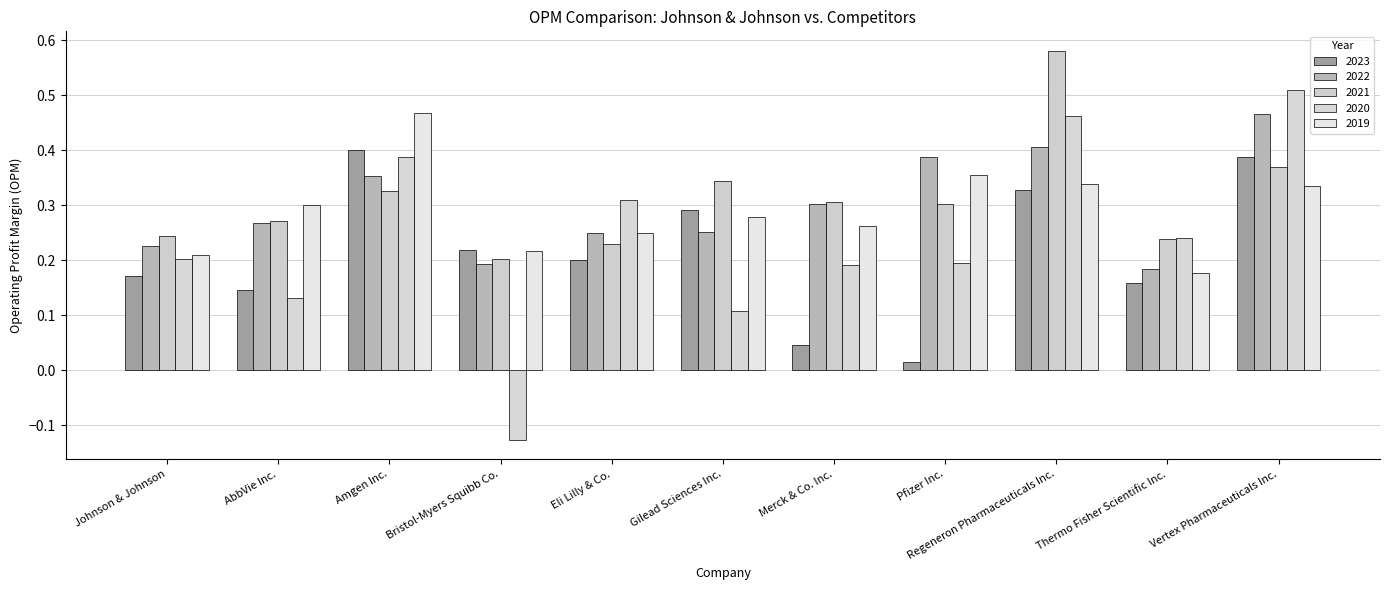

What is the difference between the maximum and minimum values in the 2020 series?

0.6